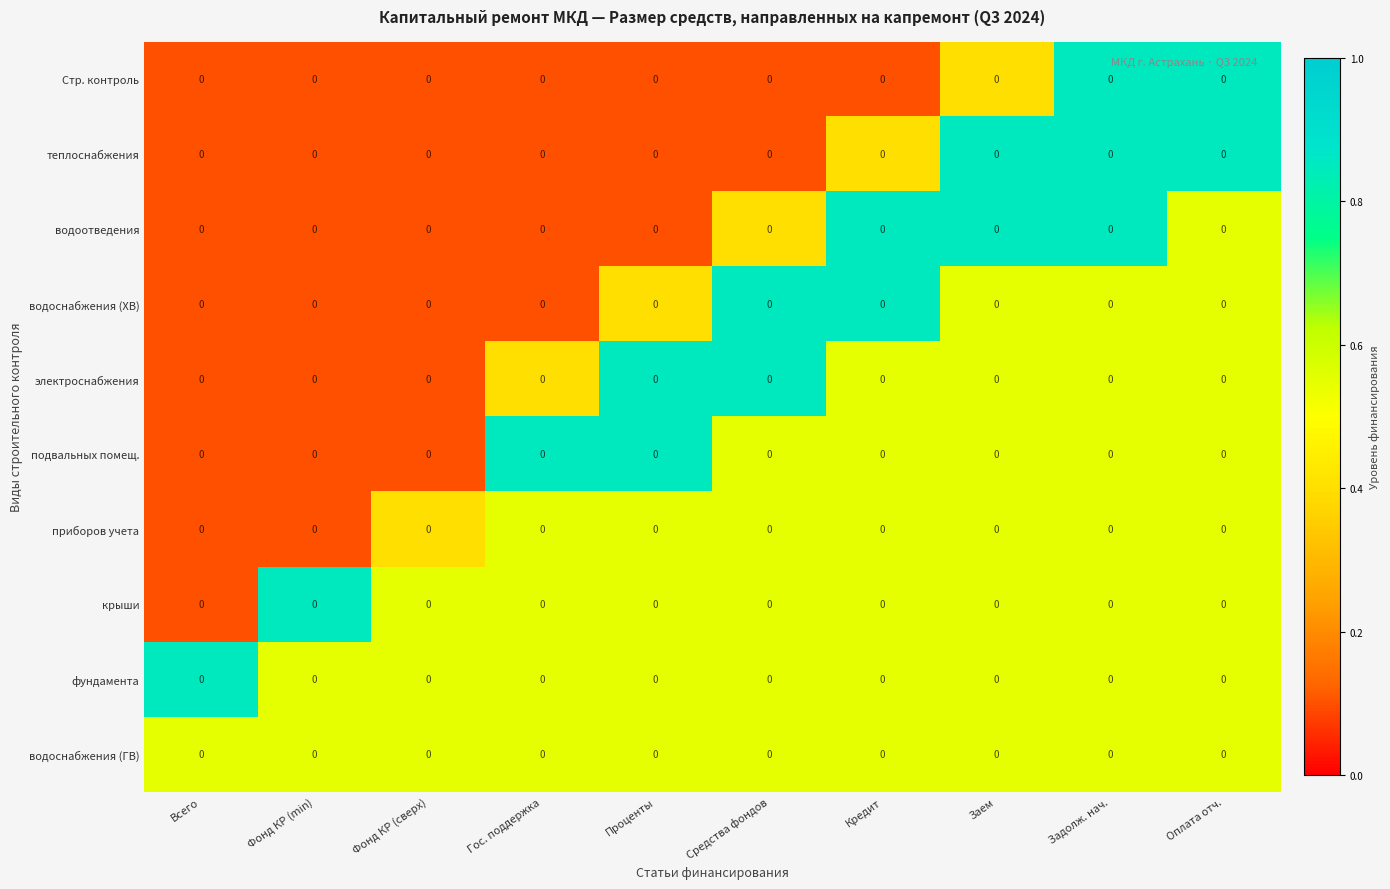

True or false: теплоснабжения has a value of 0.2 at Фонд КР (сверх).

False